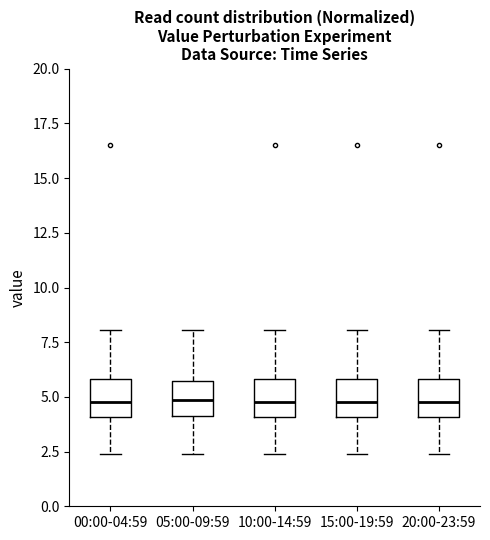

Reading left to right, transcribe this box plot: for each box, give where its median line is, the range the box spans, and where its two whiskers end, as read against the y-axis. The values are not printed on the chart, so give them approximately, as read against the axis.

00:00-04:59: median 5.0, box 4.0 to 6.0, whiskers 2.5 to 8.0
05:00-09:59: median 5.0, box 4.0 to 5.5, whiskers 2.5 to 8.0
10:00-14:59: median 5.0, box 4.0 to 6.0, whiskers 2.5 to 8.0
15:00-19:59: median 5.0, box 4.0 to 6.0, whiskers 2.5 to 8.0
20:00-23:59: median 5.0, box 4.0 to 6.0, whiskers 2.5 to 8.0